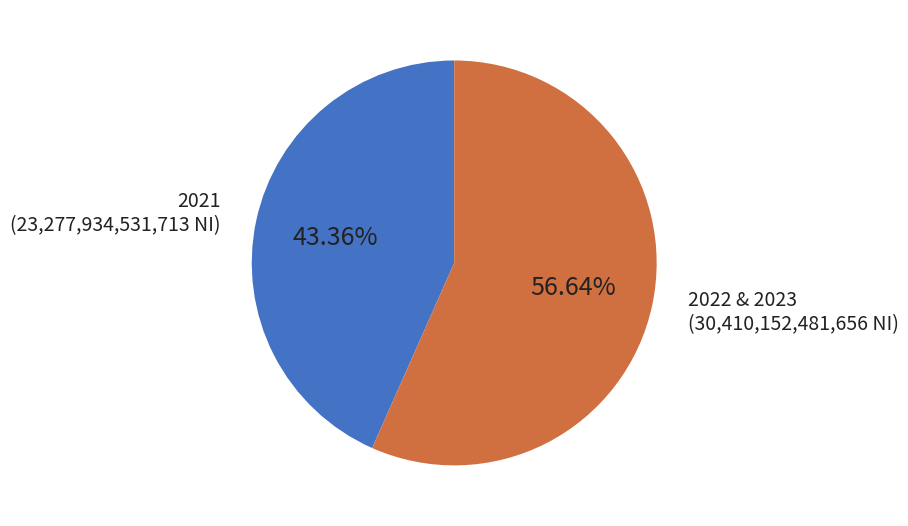

What portion of the pie excludes 2021?

56.6%